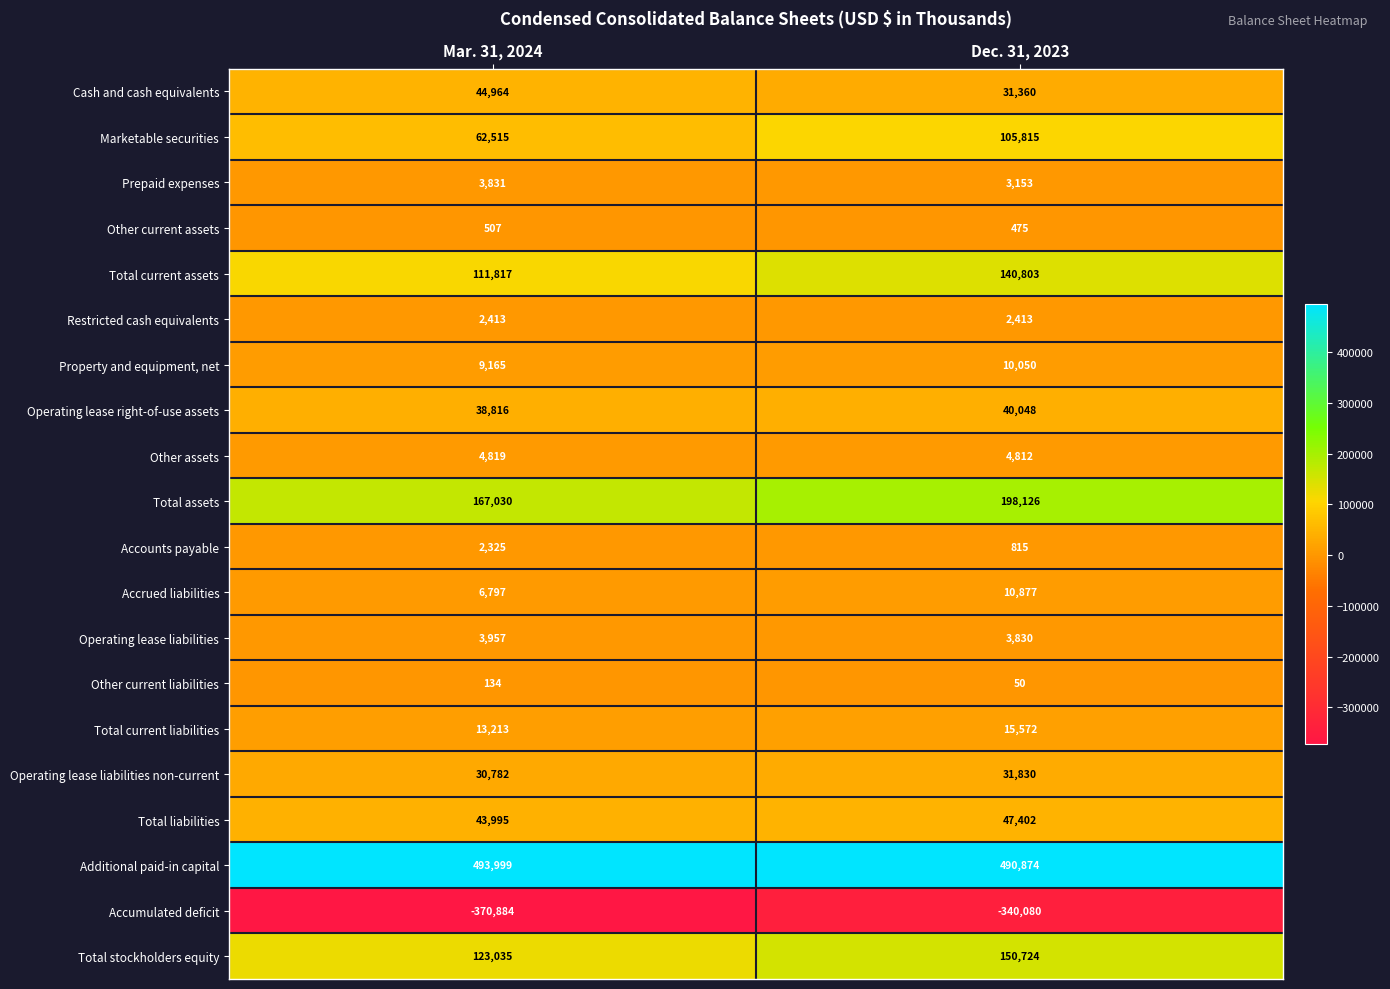

At which category is the sum across all series the highest?

Dec. 31, 2023